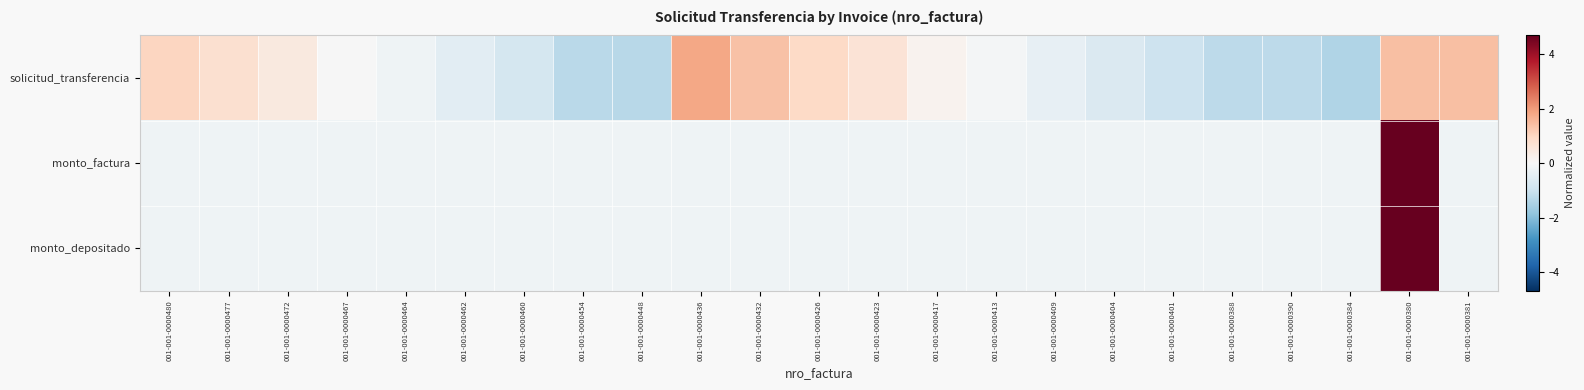

At how many categories does at least one series exceed 4?

1